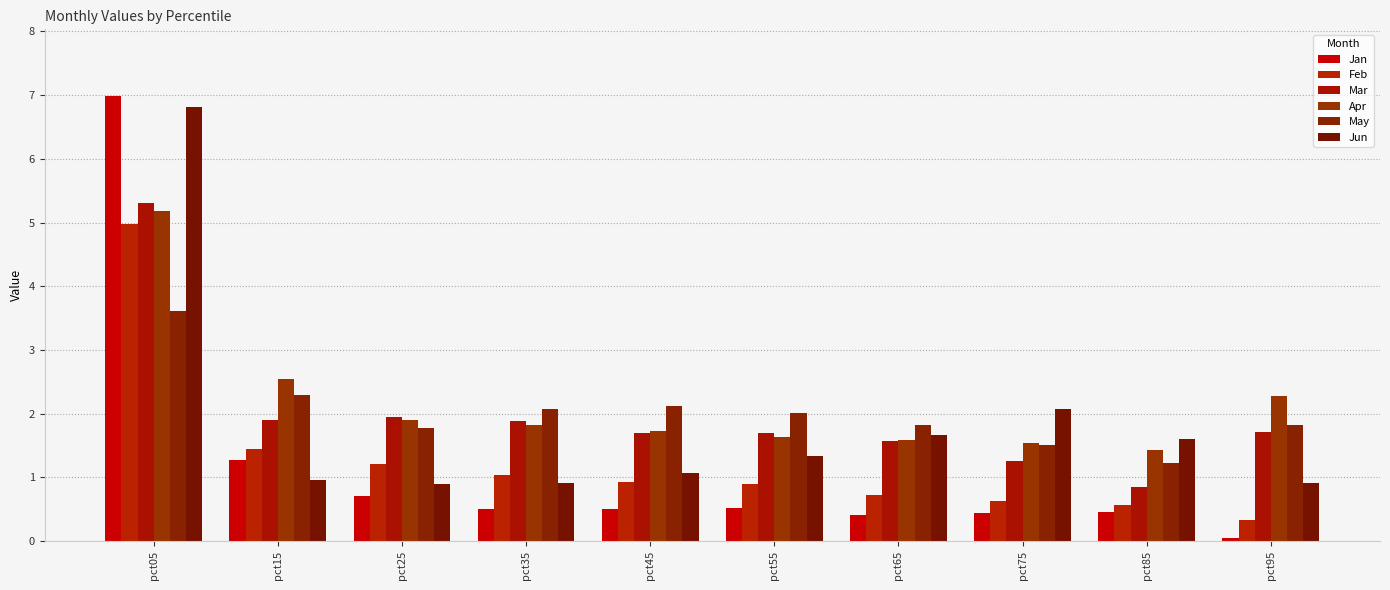

Where is Jun nearest to the value 3?

pct75